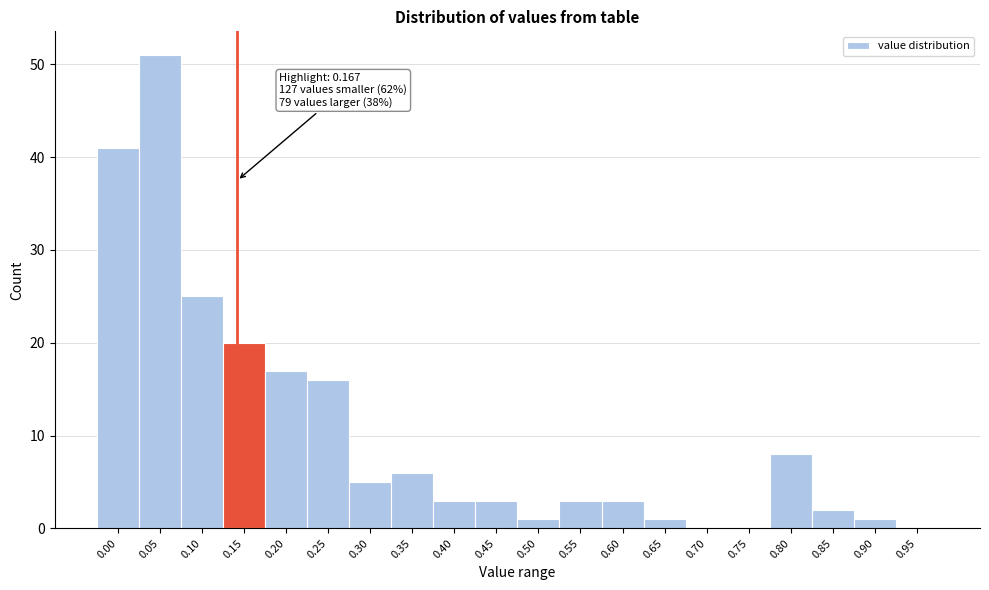

Reading left to right, extract all data points from this chart.

0.00=41	0.05=51	0.10=25	0.15=20	0.20=17	0.25=16	0.30=5	0.35=6	0.40=3	0.45=3	0.50=1	0.55=3	0.60=3	0.65=1	0.70=0	0.75=0	0.80=8	0.85=2	0.90=1	0.95=0